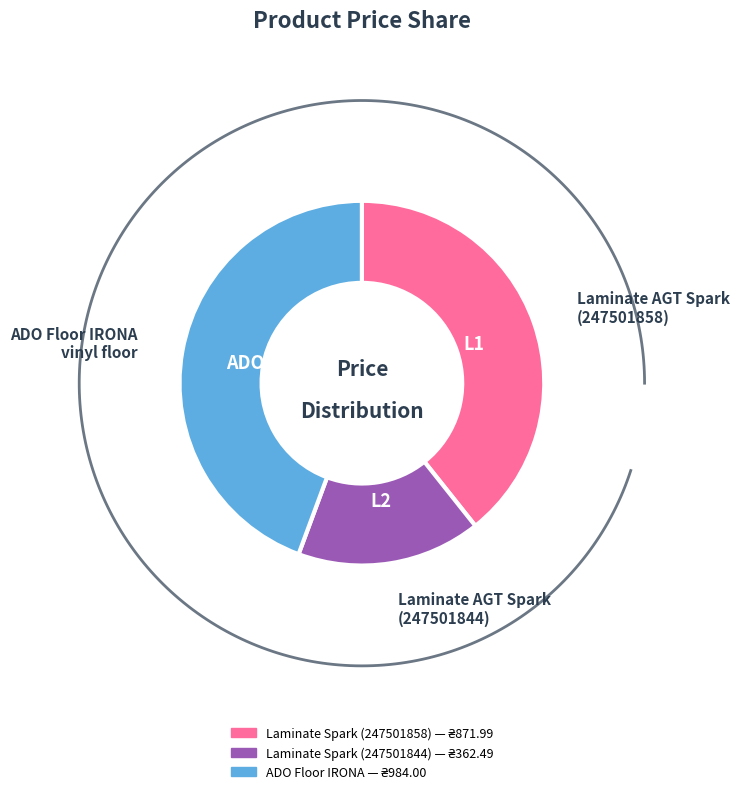

To the nearest percent, what is the difference between the largest and smallest slice percentages?

28%